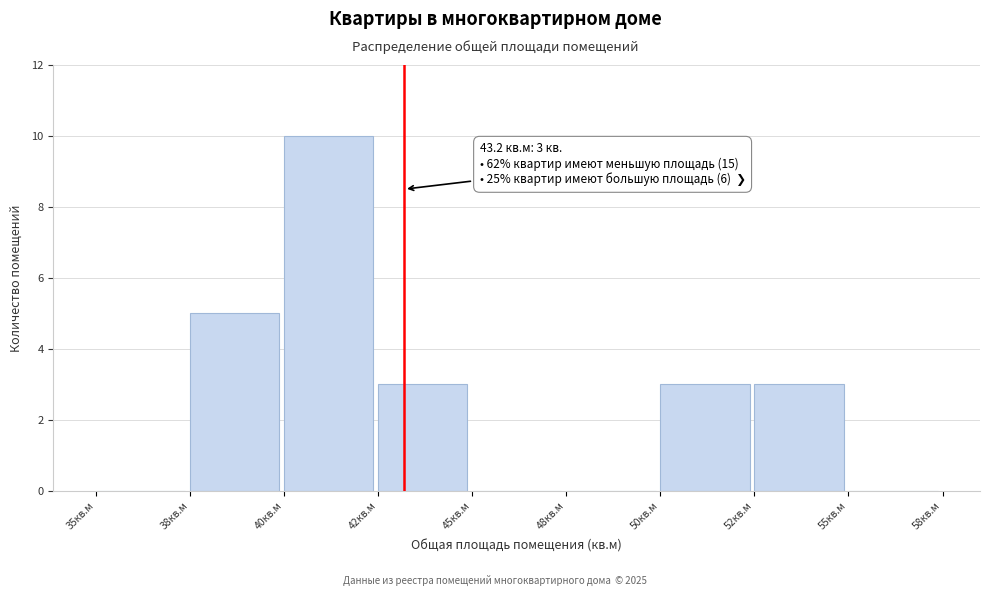

Reading left to right, transcribe all the data shown in this chart.

35кв.м=0	38кв.м=5	40кв.м=10	42кв.м=3	45кв.м=0	48кв.м=0	50кв.м=3	52кв.м=3	55кв.м=0